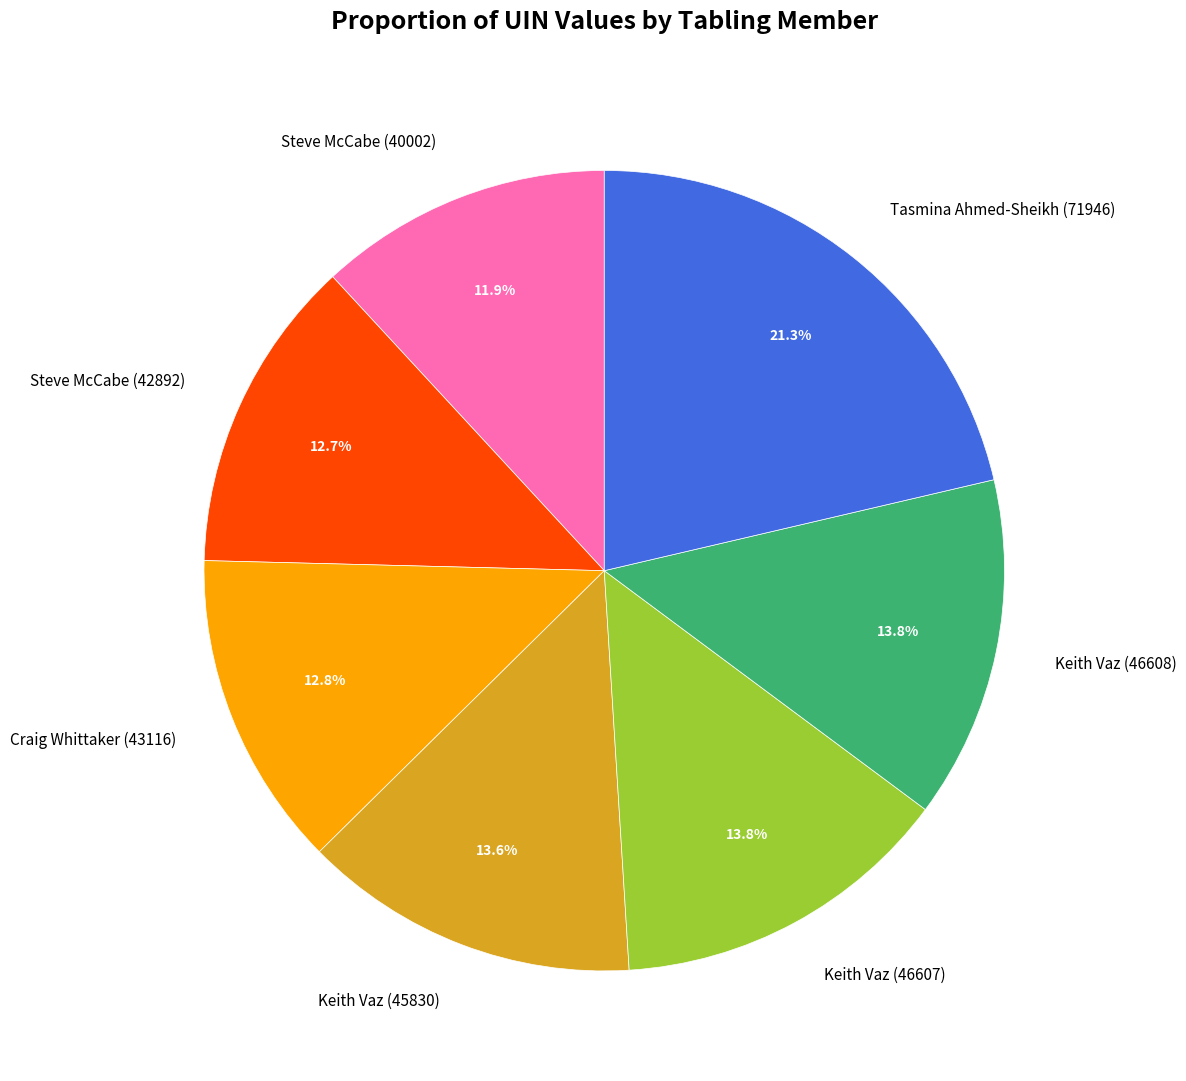

To the nearest percent, what is the combined percentage of Tasmina Ahmed-Sheikh (71946) and Steve McCabe (42892)?

34%